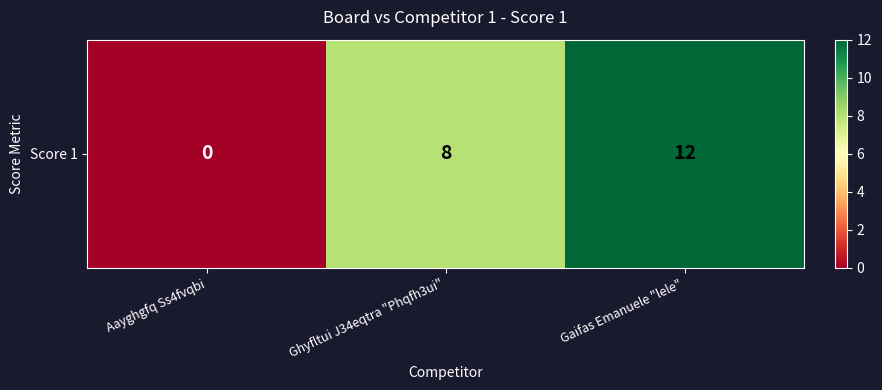

Where is the data nearest to the value 6?

Ghyfltui J34eqtra "Phqfh3ui"